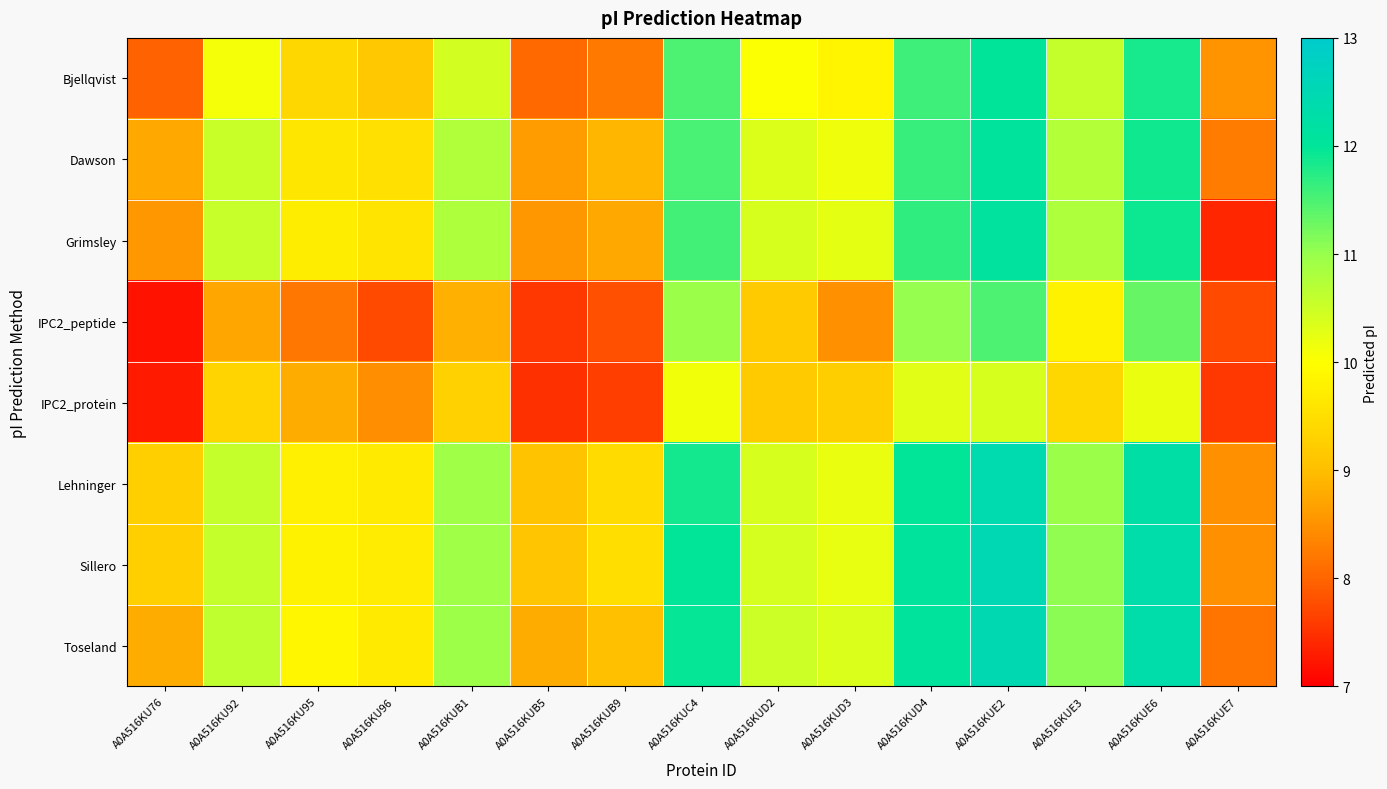

Between A0A516KUD3 and A0A516KUC4, which is larger?

A0A516KUC4